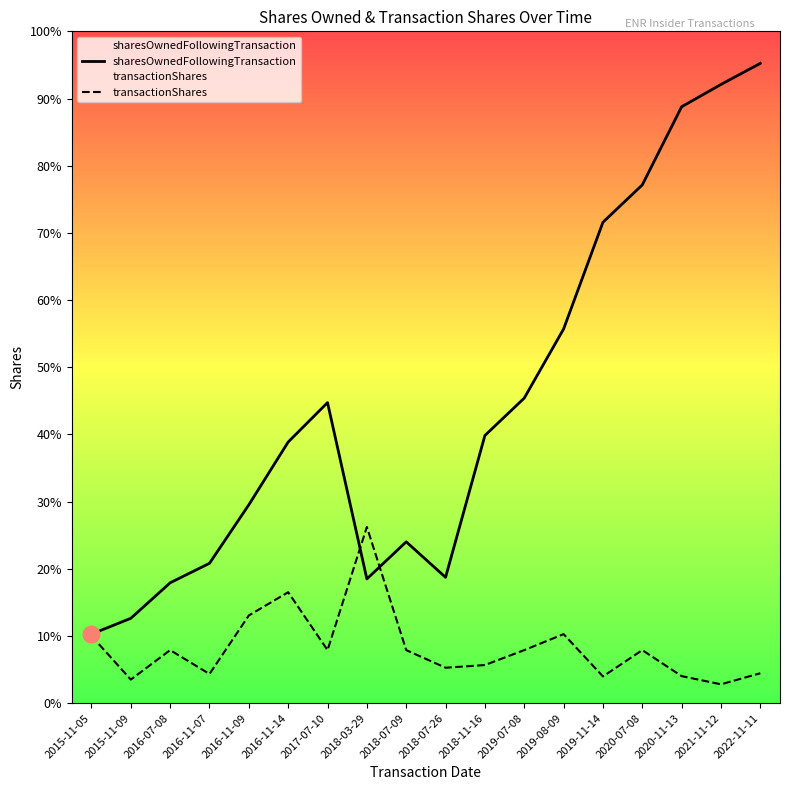

What is the average value of the transactionShares series?

4412